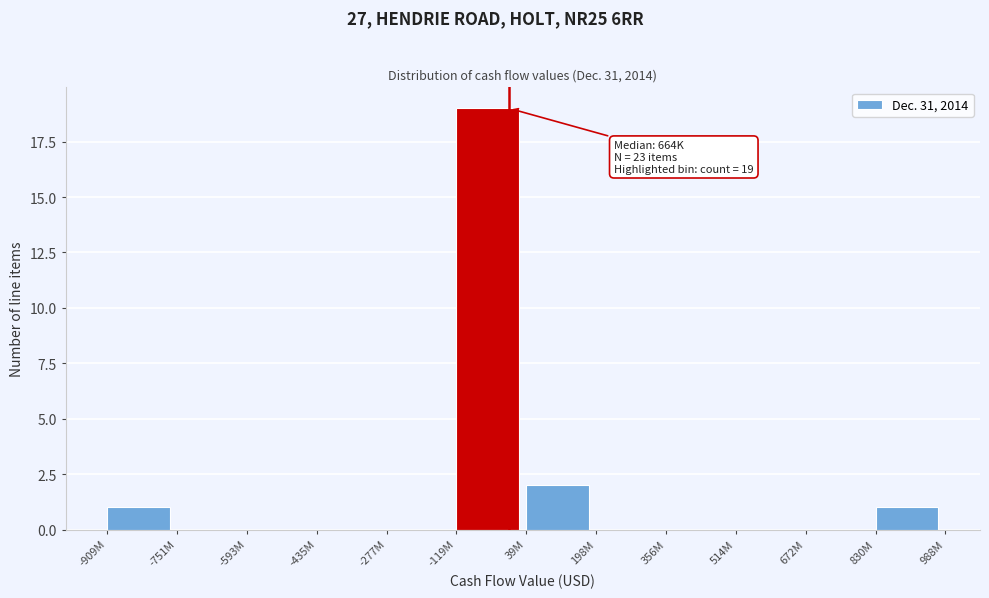

Reading left to right, transcribe all the data shown in this chart.

-909M=1	-751M=0	-593M=0	-435M=0	-277M=0	-119M=19	39M=2	198M=0	356M=0	514M=0	672M=0	830M=1